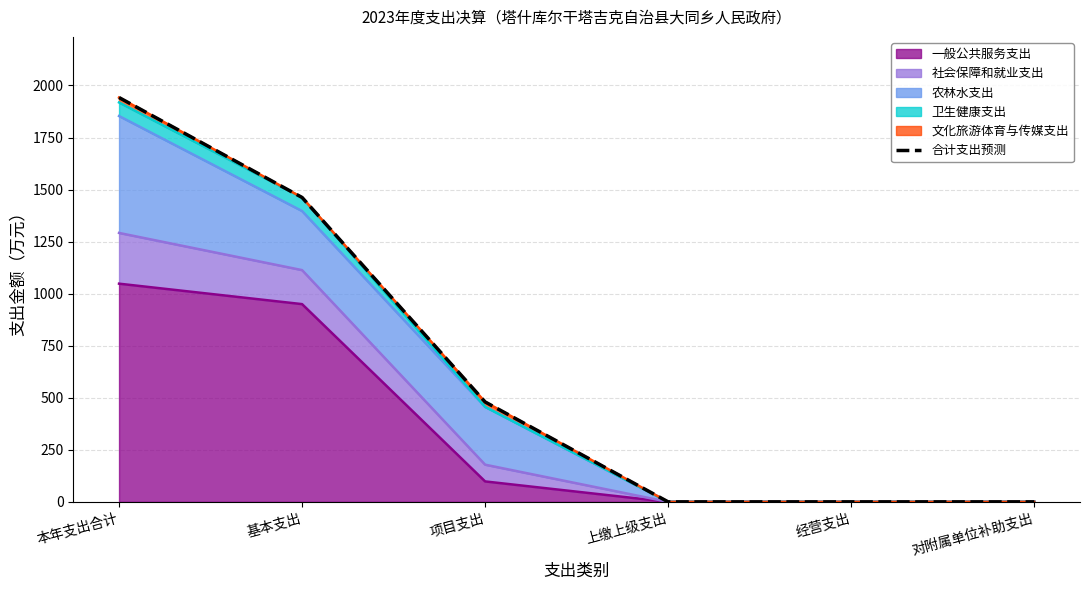

What is the difference between the maximum and second lowest values?

1942.0